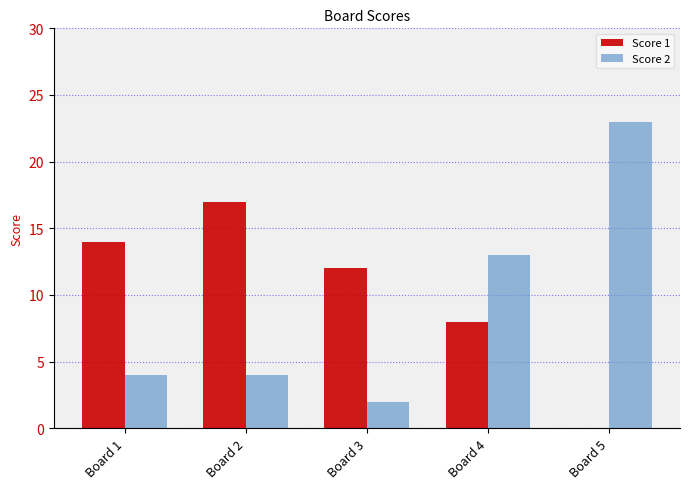

Count the number of categories in the chart.

5